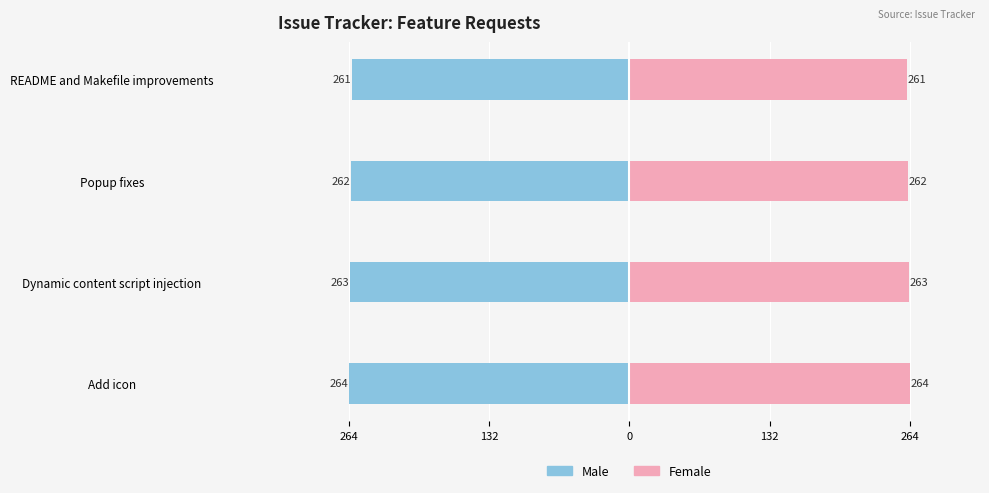

Does the chart contain stacked bars?

No